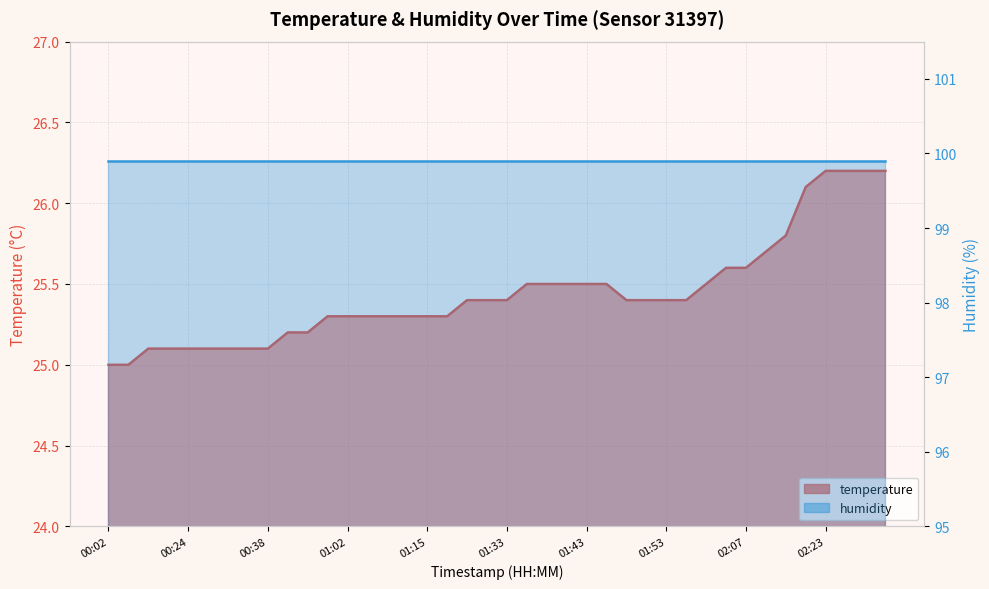

What is the sum of the values at 02:21 and 00:27?

51.2